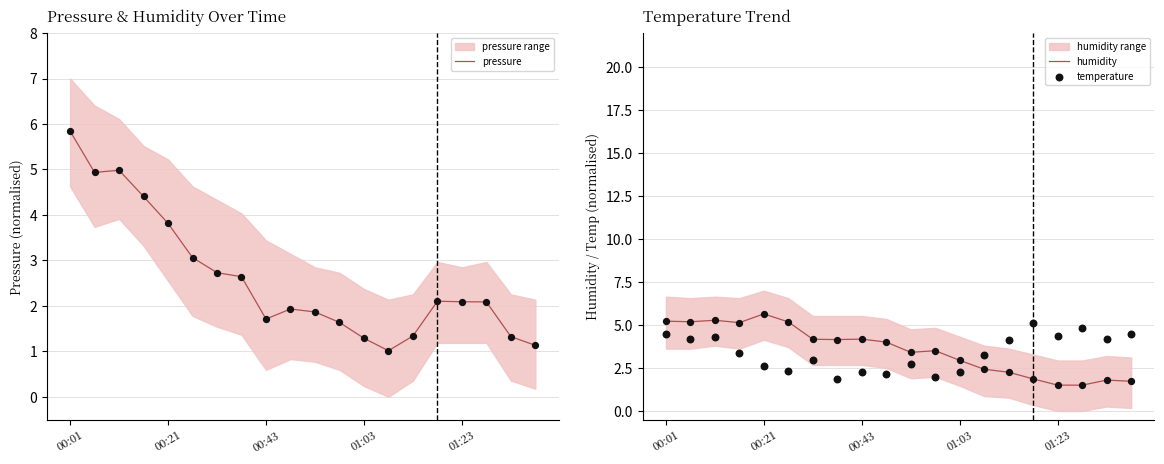

Which series has the widest spread of Y values?

pressure